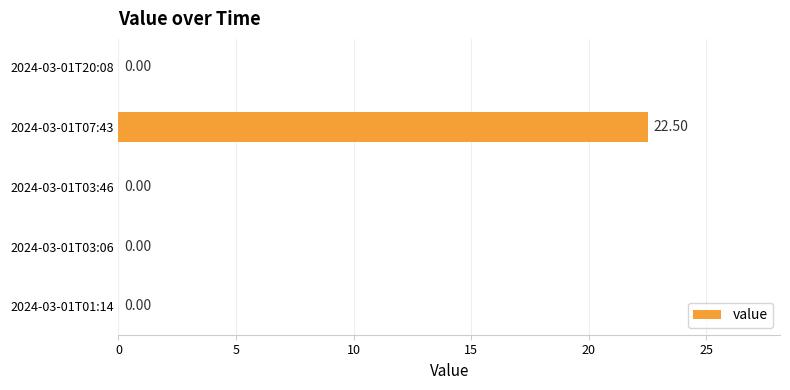

What is the change in value from 2024-03-01T01:14 to 2024-03-01T07:43?

+22.5